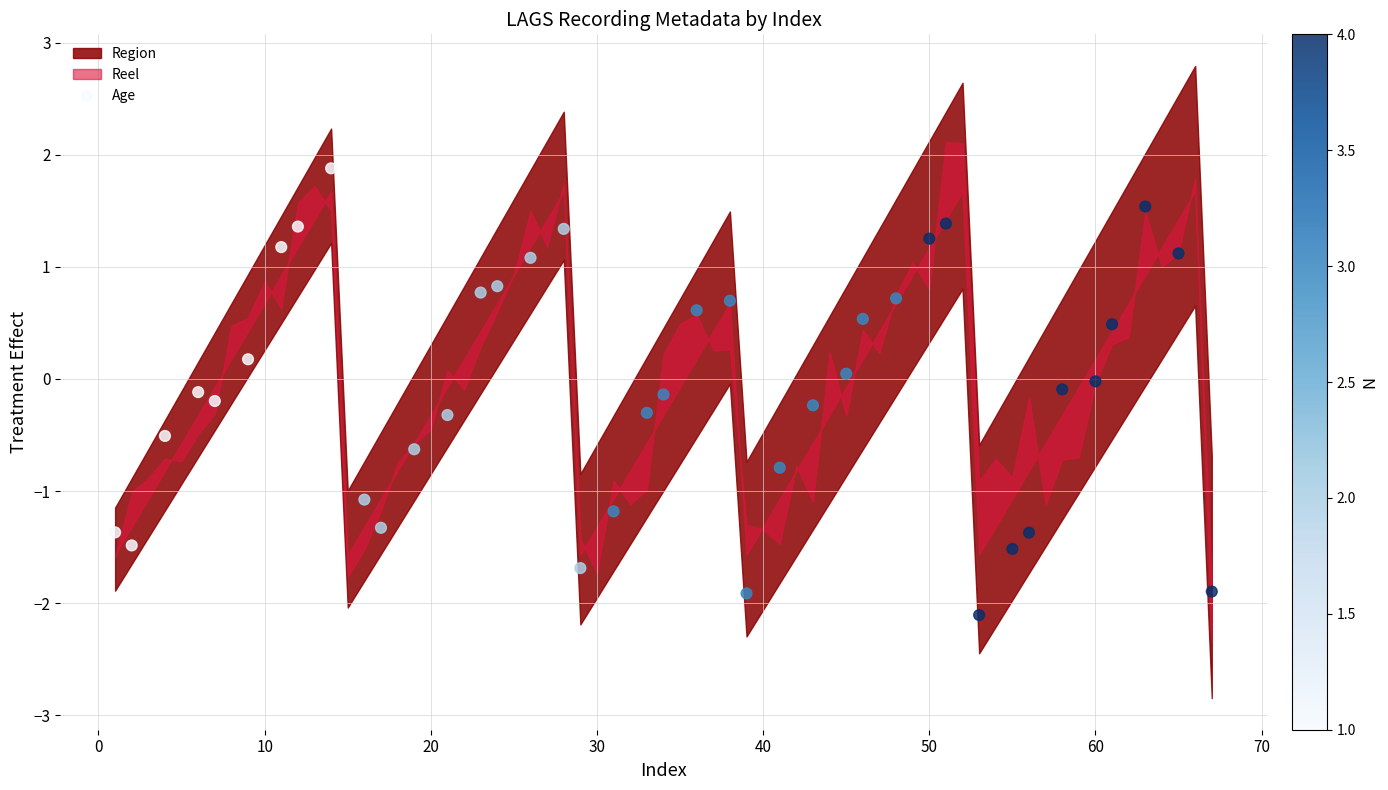

What is the range of X values (max minus min)?

66.0